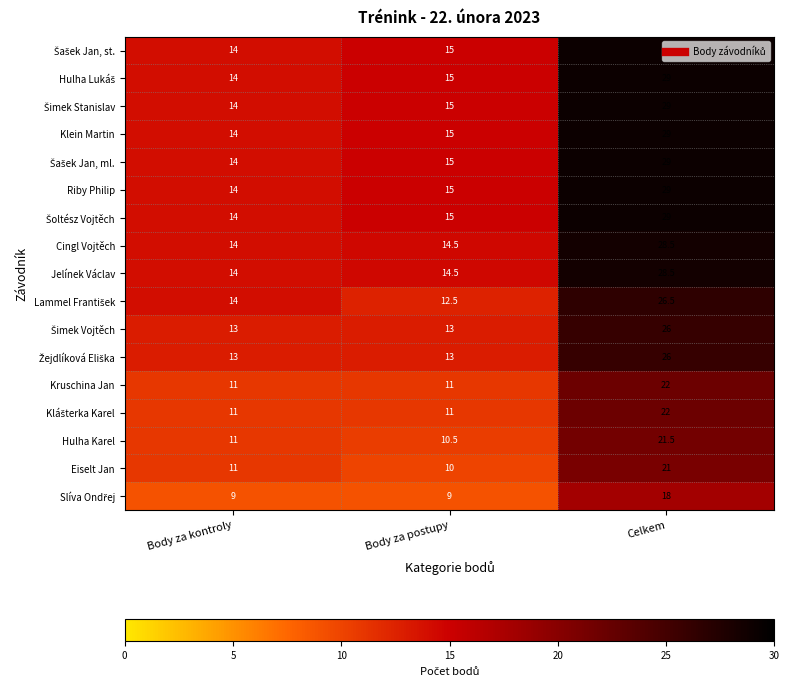

Is the value of Cingl Vojtěch at Celkem greater than the value of Riby Philip at Body za postupy?

Yes